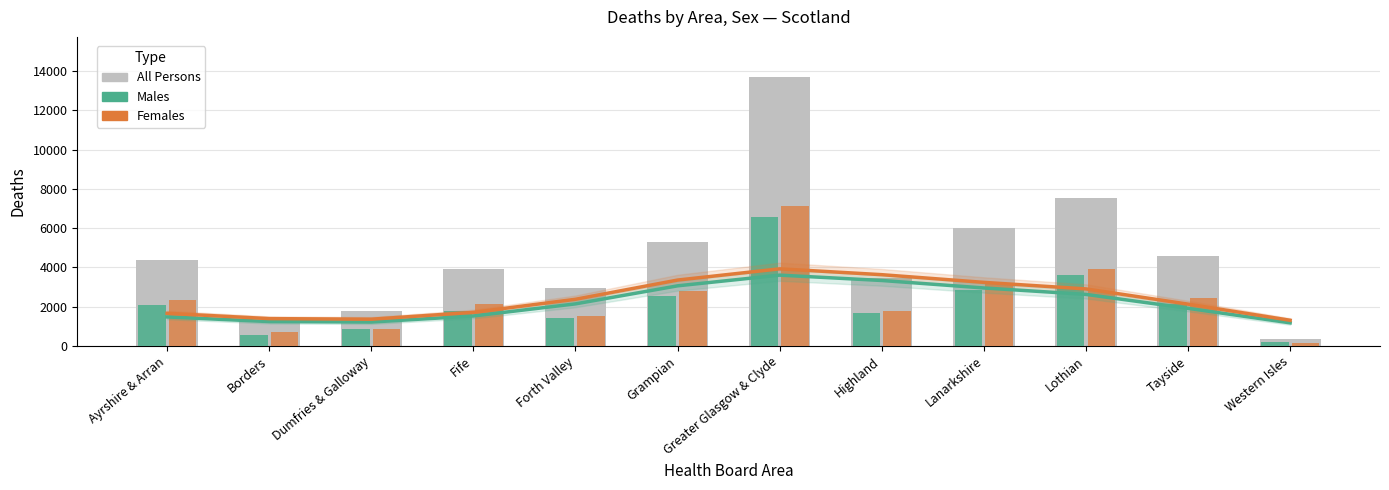

Count the number of data series in this chart.

3